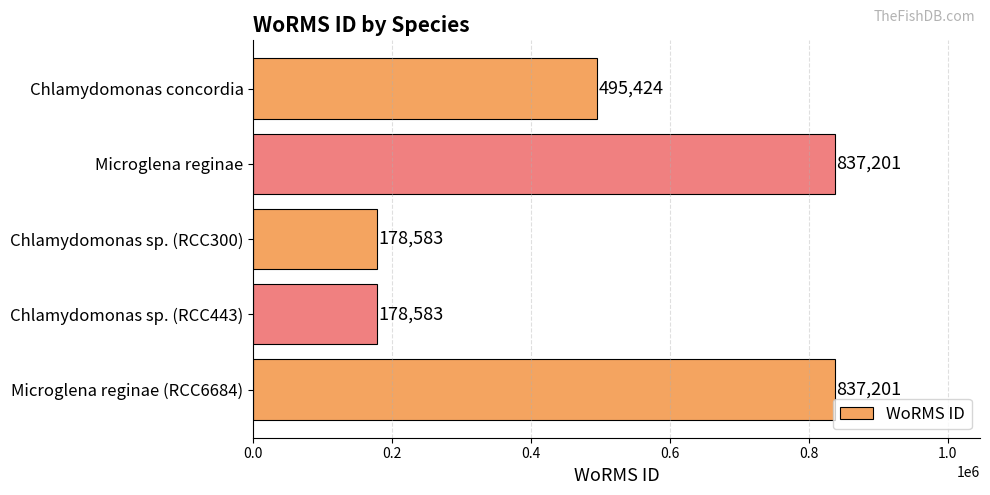

Is it true that the value at Chlamydomonas concordia is 495424?

True